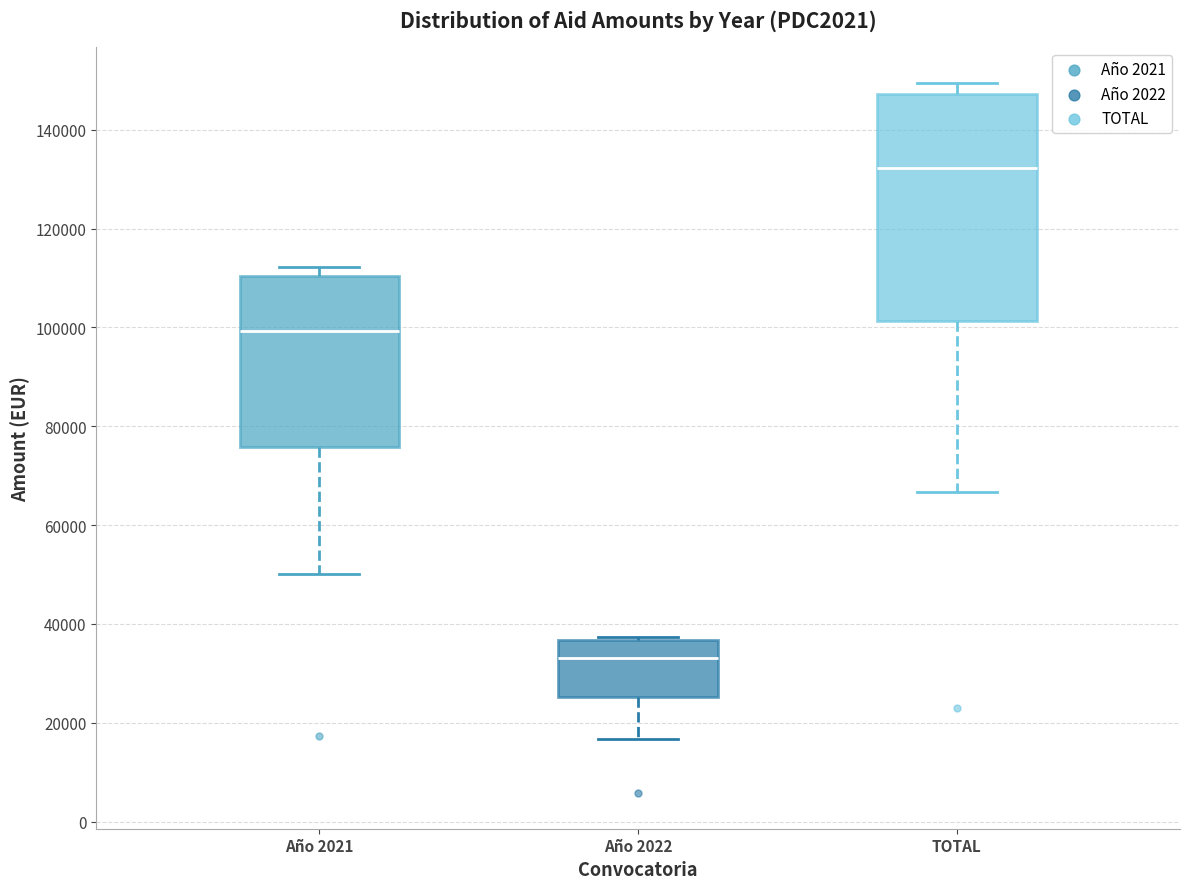

Which box is the tallest, from its lower edge to its upper edge?

TOTAL